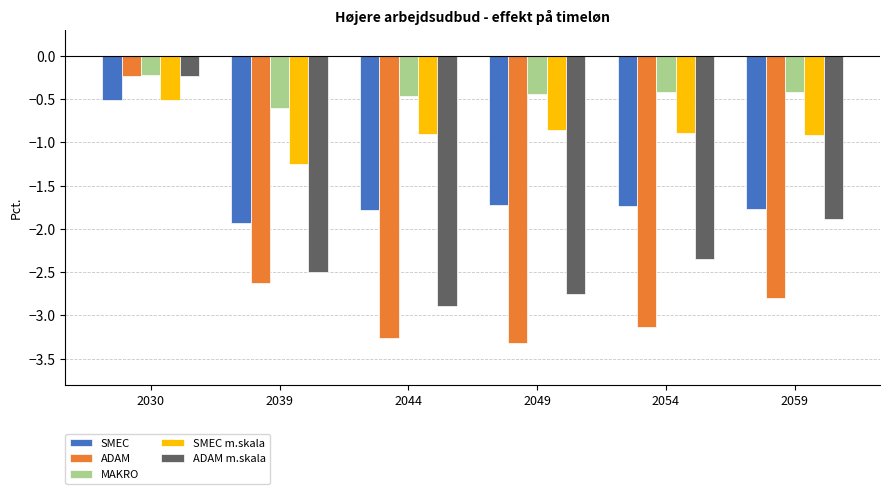

What is the spread (max minus min) of values at 2030?

0.3